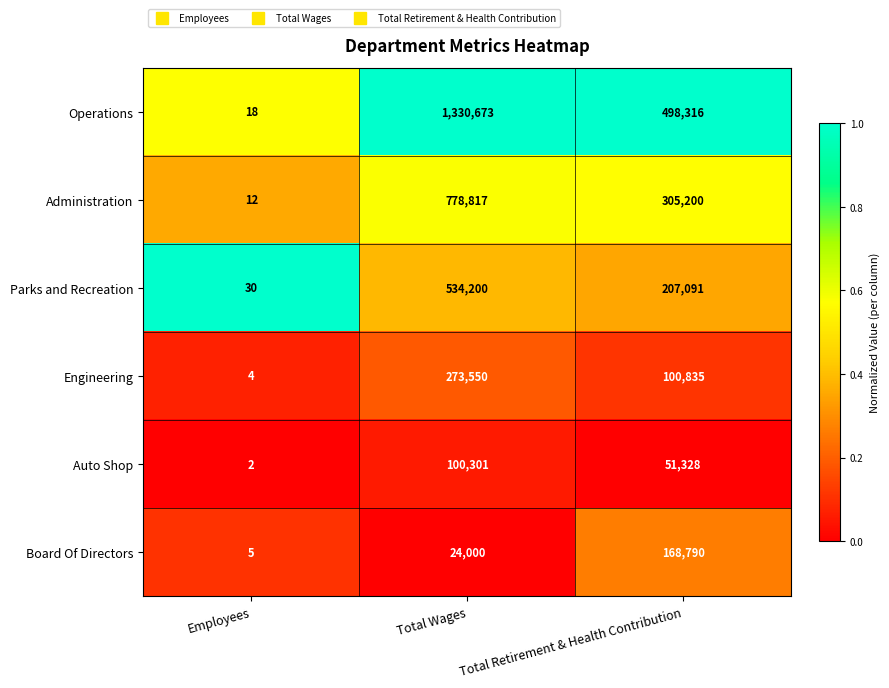

At which category does the chart reach its minimum across all series?

Employees